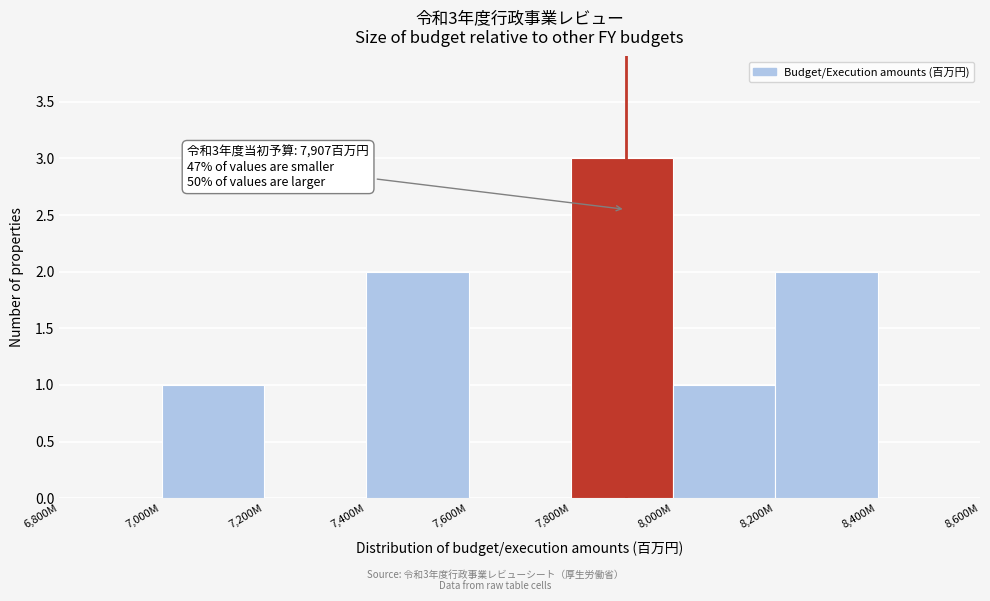

Reading left to right, what are all the values shown in this chart?

6,800M=0	7,000M=1	7,200M=0	7,400M=2	7,600M=0	7,800M=3	8,000M=1	8,200M=2	8,400M=0